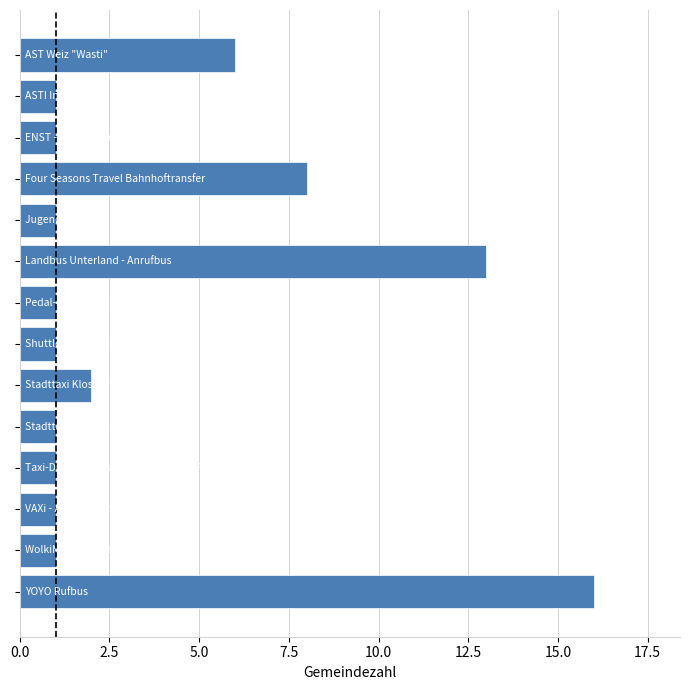

Reading bottom to top, transcribe all the data shown in this chart.

16	1	1	1	1	2	1	1	13	1	8	1	1	6